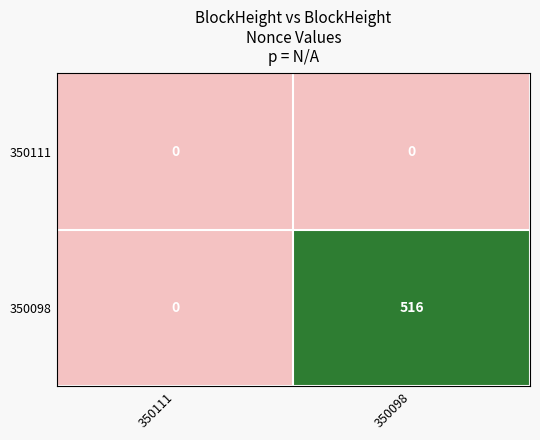

Reading right to left, extract all data points from this chart.

350111: 0	0
350098: 516	0